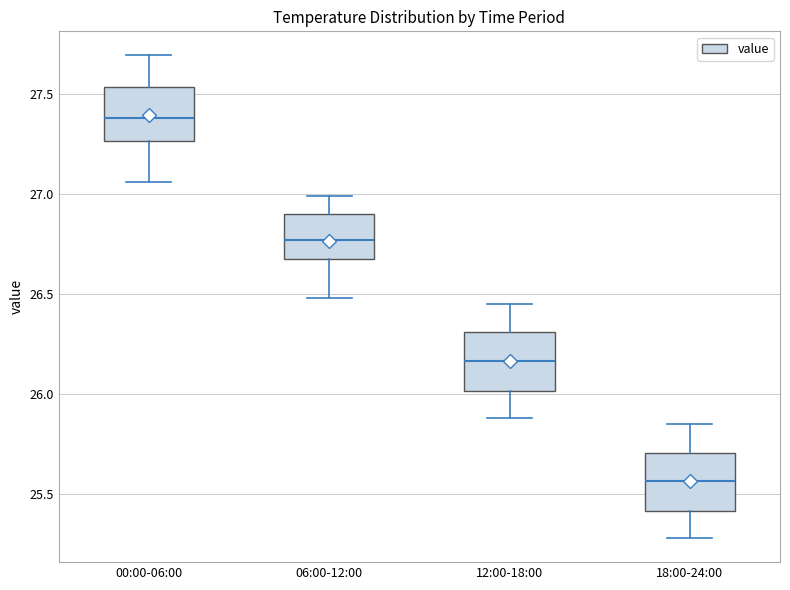

Reading left to right, read every box against the y-axis: the position of its median line, the range the box covers, and the ends of its whiskers. The values are not printed on the chart, so give them approximately, as read against the axis.

00:00-06:00: median 27.40, box 27.25 to 27.55, whiskers 27.05 to 27.70
06:00-12:00: median 26.75, box 26.65 to 26.90, whiskers 26.50 to 27.00
12:00-18:00: median 26.15, box 26.00 to 26.30, whiskers 25.90 to 26.45
18:00-24:00: median 25.55, box 25.40 to 25.70, whiskers 25.30 to 25.85